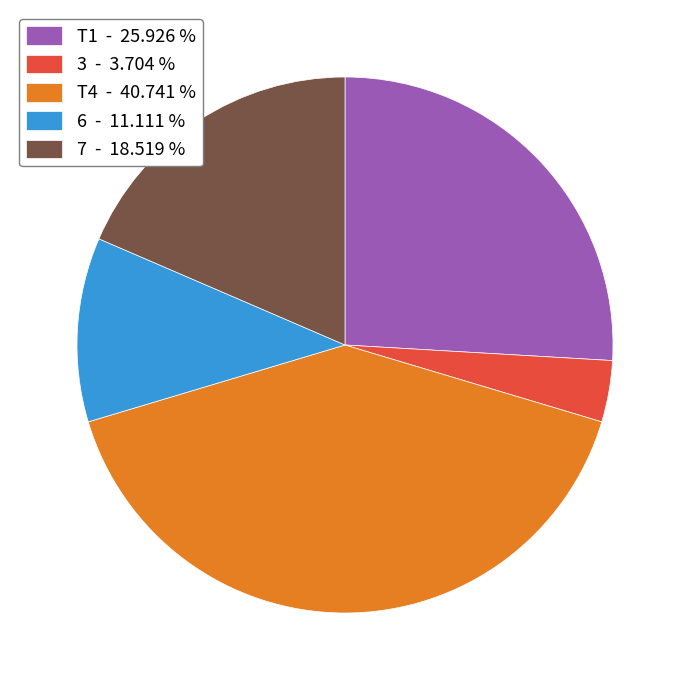

What is the smallest slice in the pie chart?

3 - 3.704 %